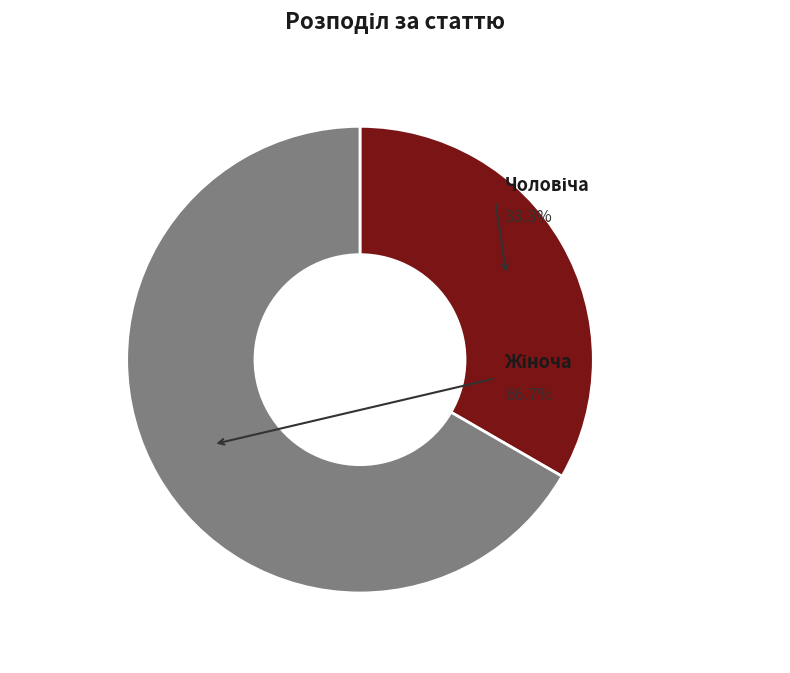

What is the smallest slice in the pie chart?

Чоловіча